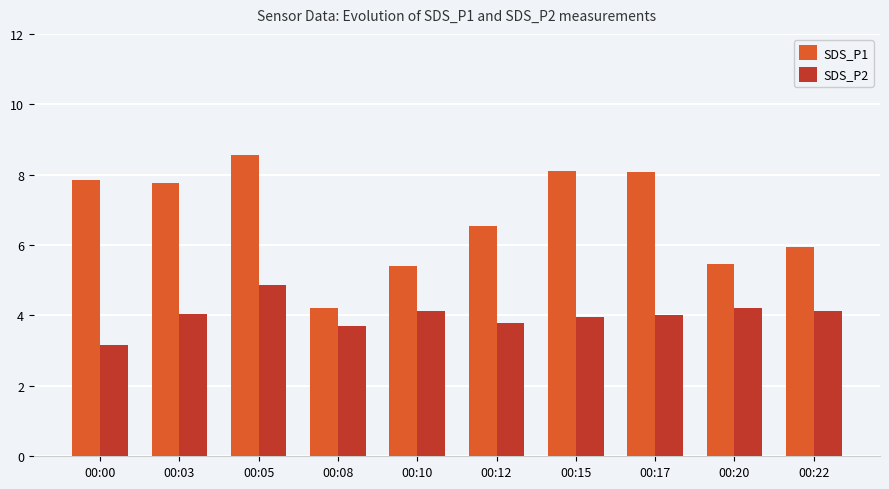

Which series has the widest spread of values?

SDS_P1